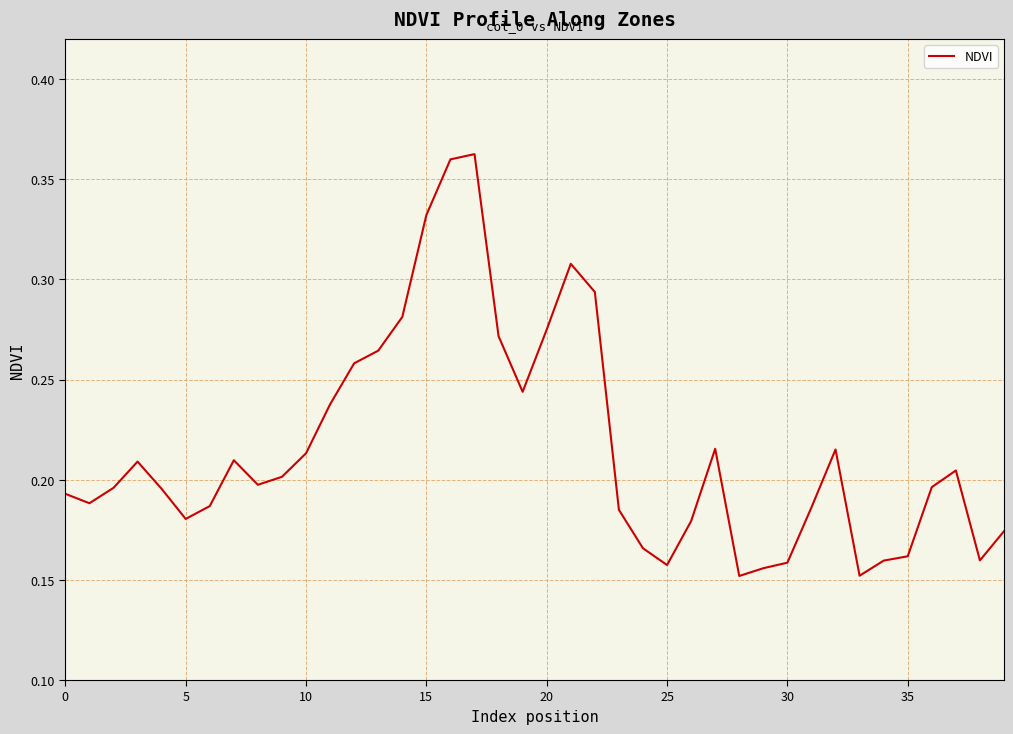

Does the chart display data point markers on the line(s)?

No